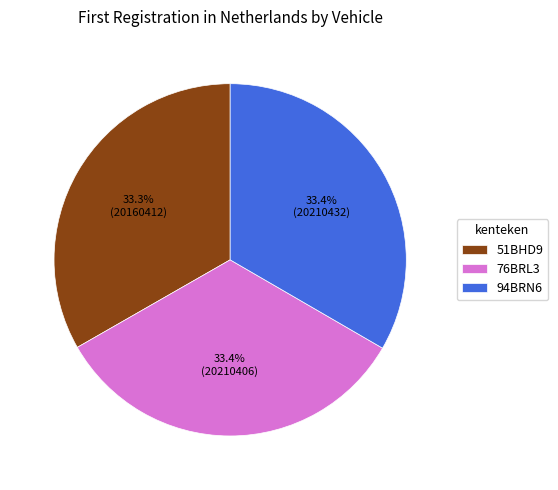

Count the number of slices in the pie.

3